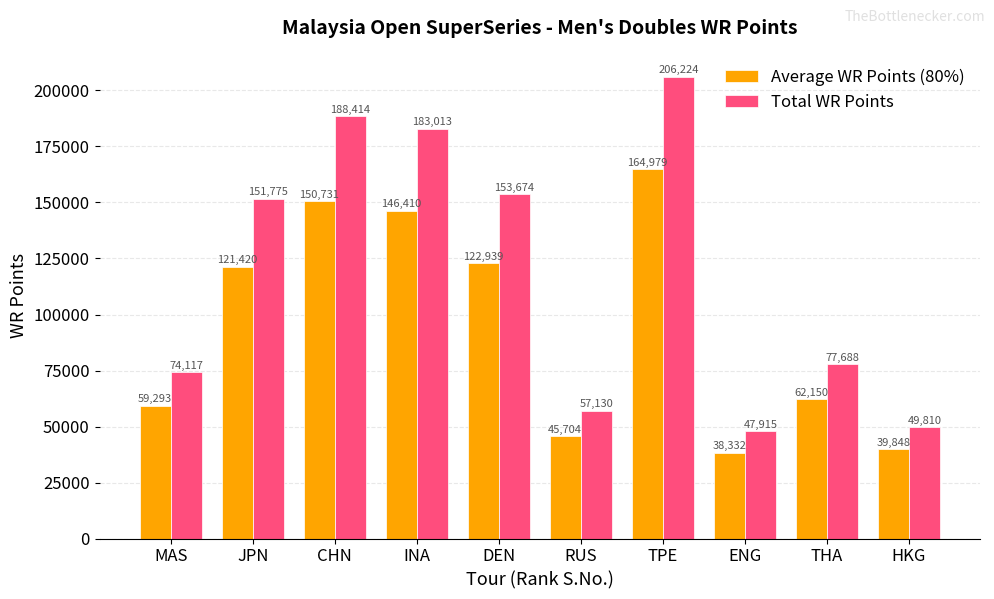

How many series are shown in this chart?

2